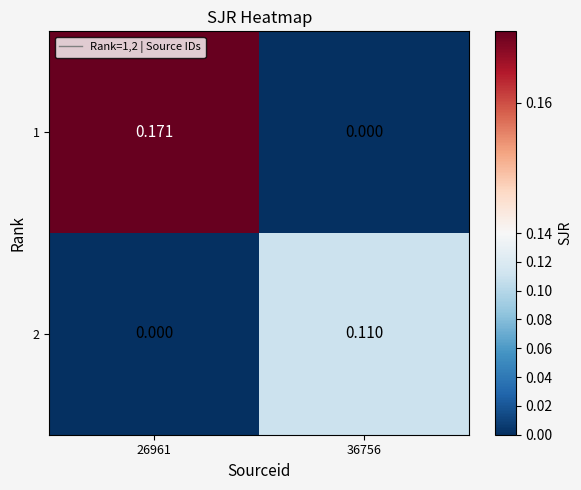

Is the value of 1 at 26961 greater than the value of 2 at 36756?

Yes